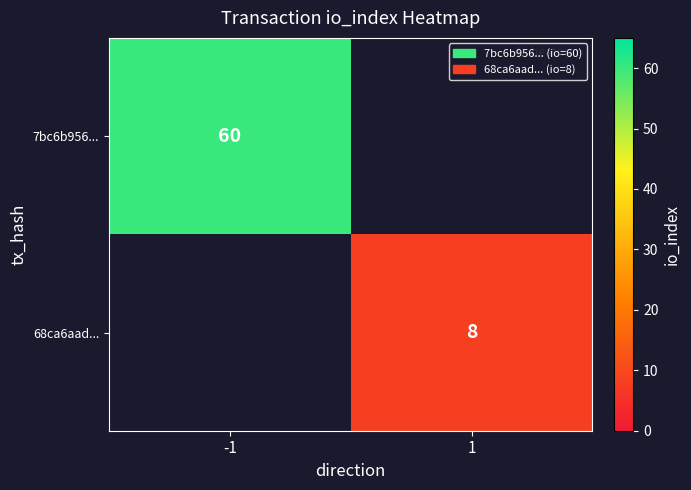

True or false: 68ca6aad... has a value of 8 at 1.

True